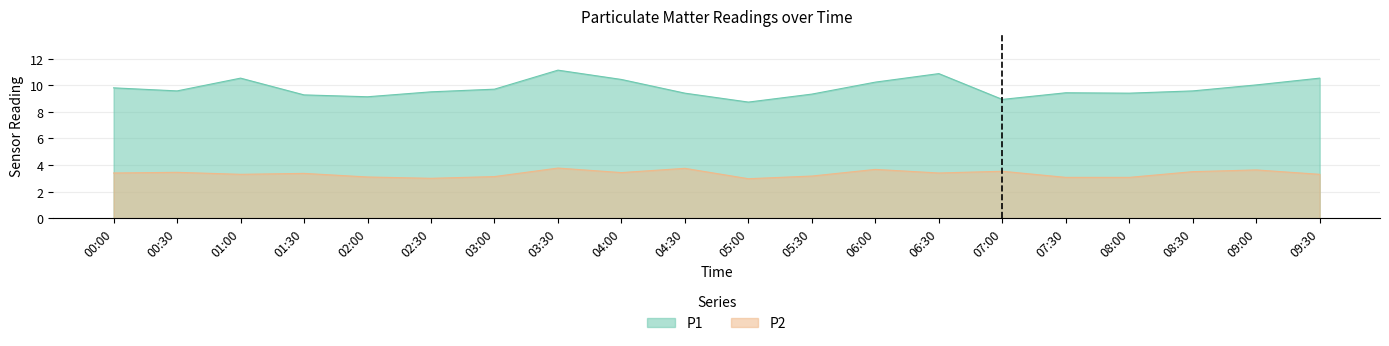

True or false: P2 has a value of 2.1 at 08:30.

False